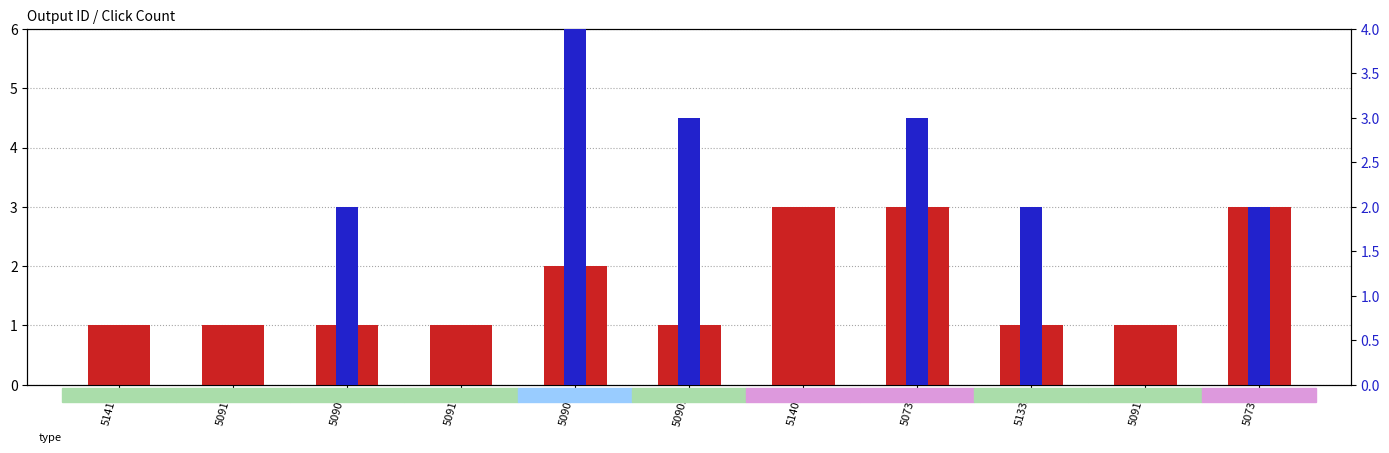

Reading left to right, extract all data points from this chart.

type code: 51410=1	50911=1	50907=1	50910=1	50908=2	50909=1	51408=3	50735=3	51335=1	50915=1	50738=3
Click Count: 51410=0	50911=0	50907=2	50910=0	50908=4	50909=3	51408=0	50735=3	51335=2	50915=0	50738=2